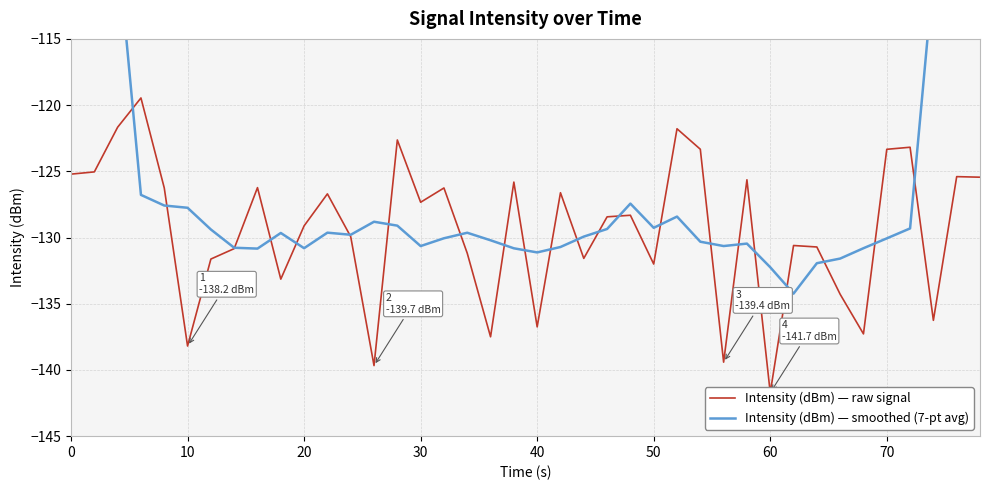

Rank the series by their maximum value, from highest to lowest.

Intensity (dBm) — smoothed (7-pt avg), Intensity (dBm) — raw signal